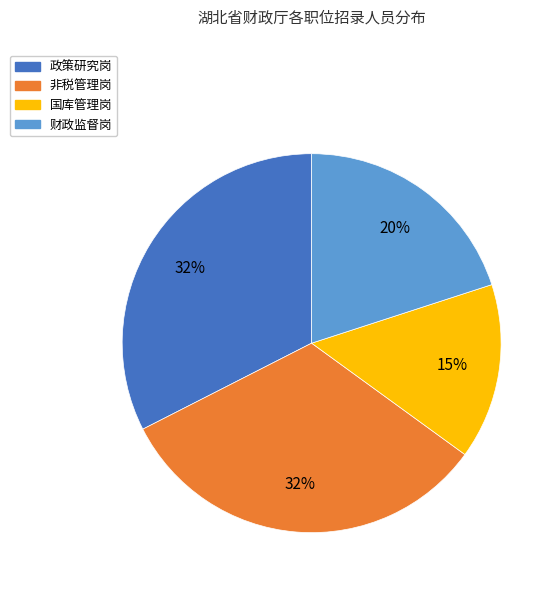

How many segments does this pie chart have?

4